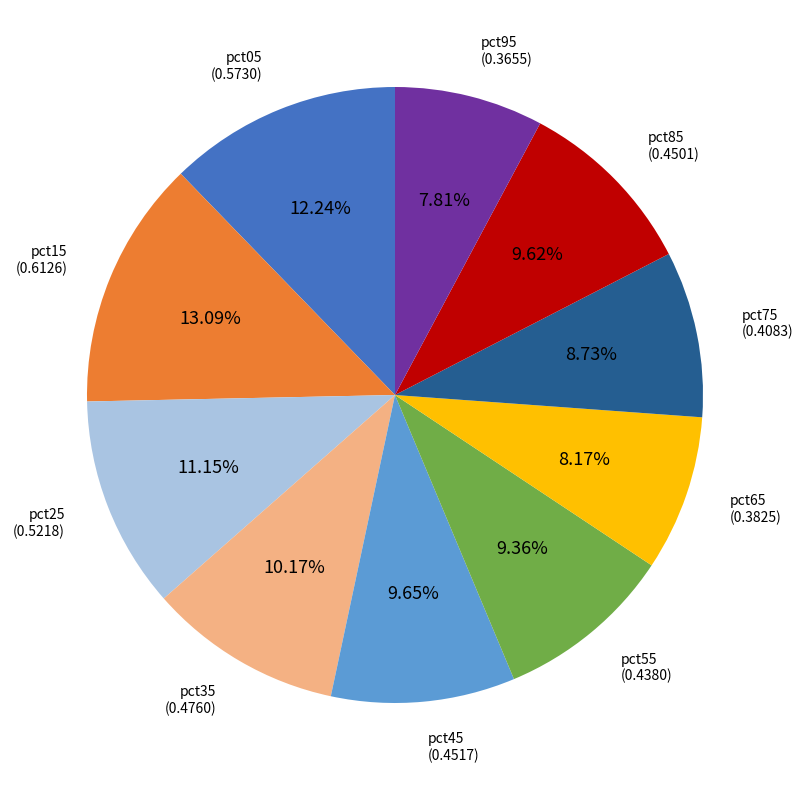

Is there any slice that represents more than half of the pie?

No